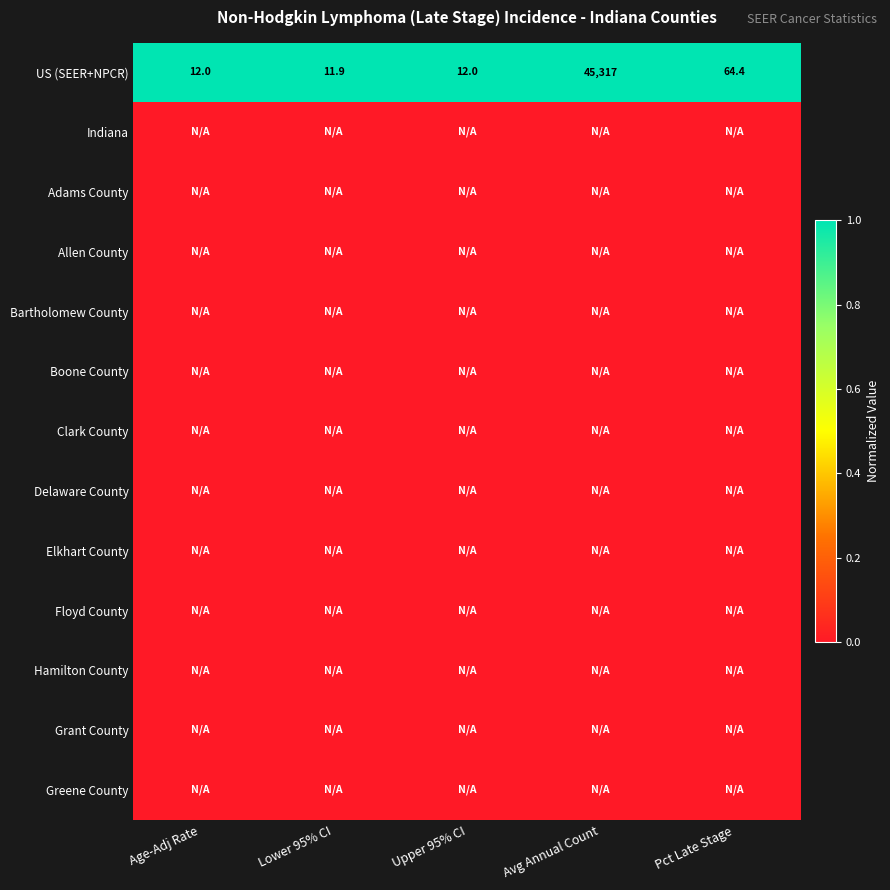

At how many categories does at least one series exceed 0?

5